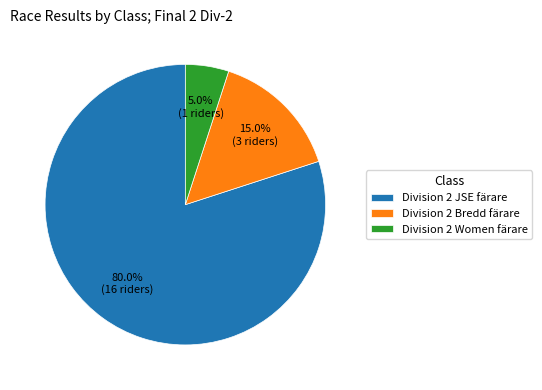

What percentage is the Division 2 Bredd slice, to the nearest percent?

15%